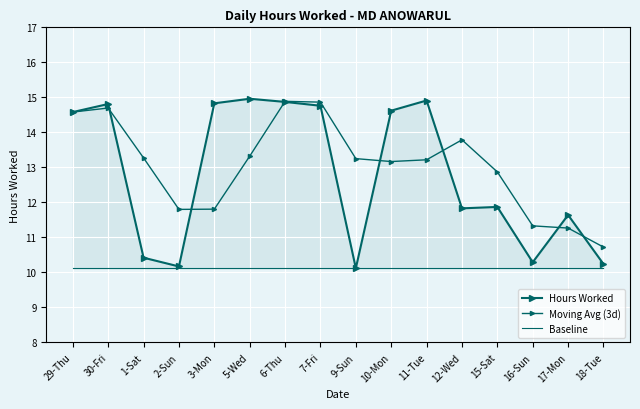

The value of Moving Avg (3d) at 17-Mon is 11.3. True or false?

True